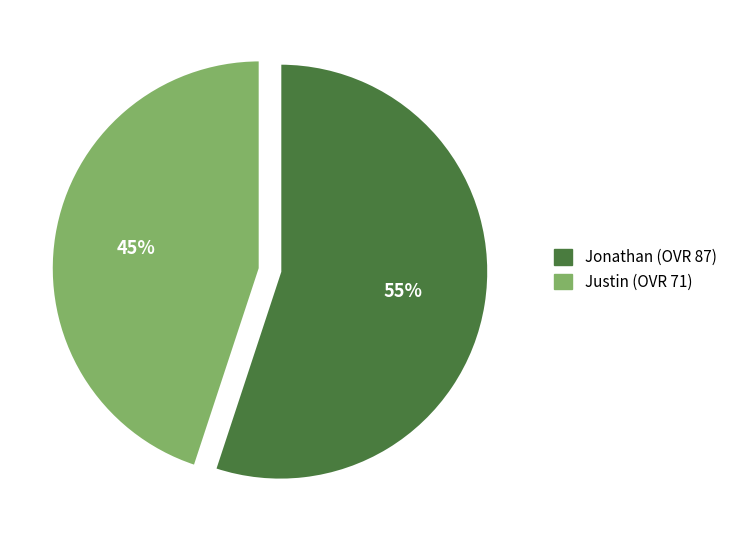

Which category has the smallest portion of the pie?

Justin